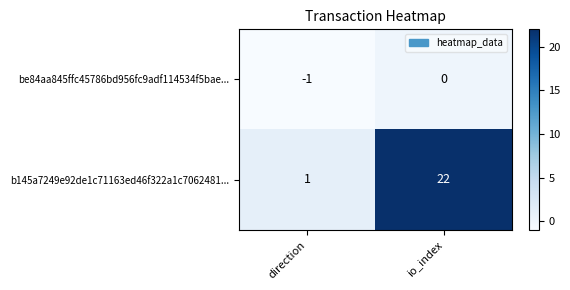

The b145a7249e92de1c71163ed46f322a1c7062481... series shows 22 at io_index. True or false?

True